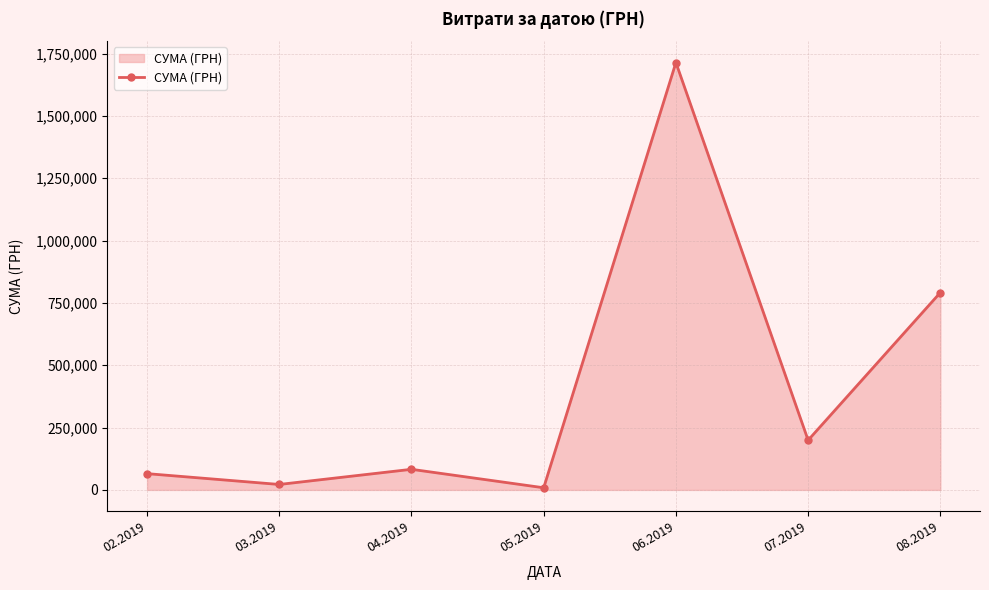

Does the chart have visible grid lines?

Yes